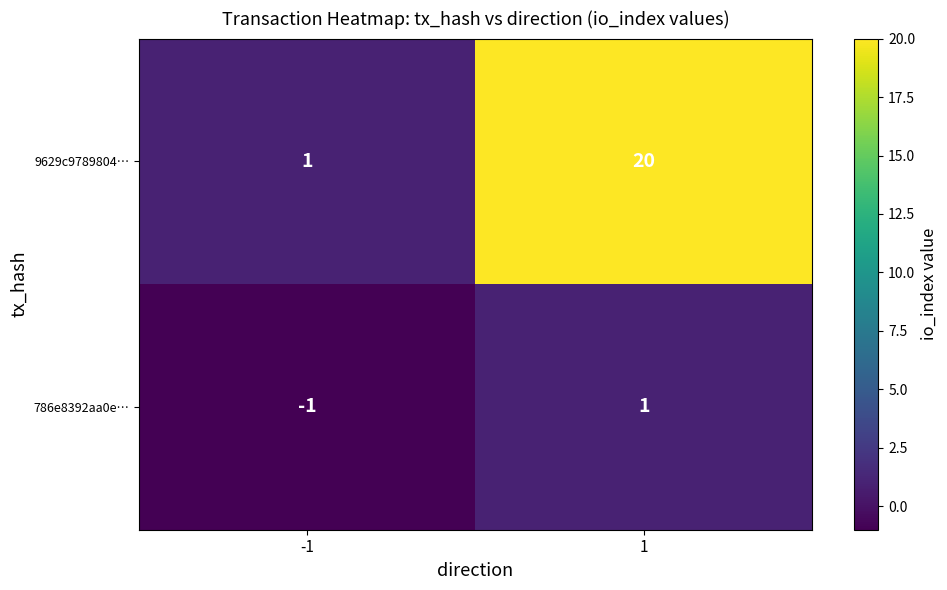

Which category has the highest value across all series?

1